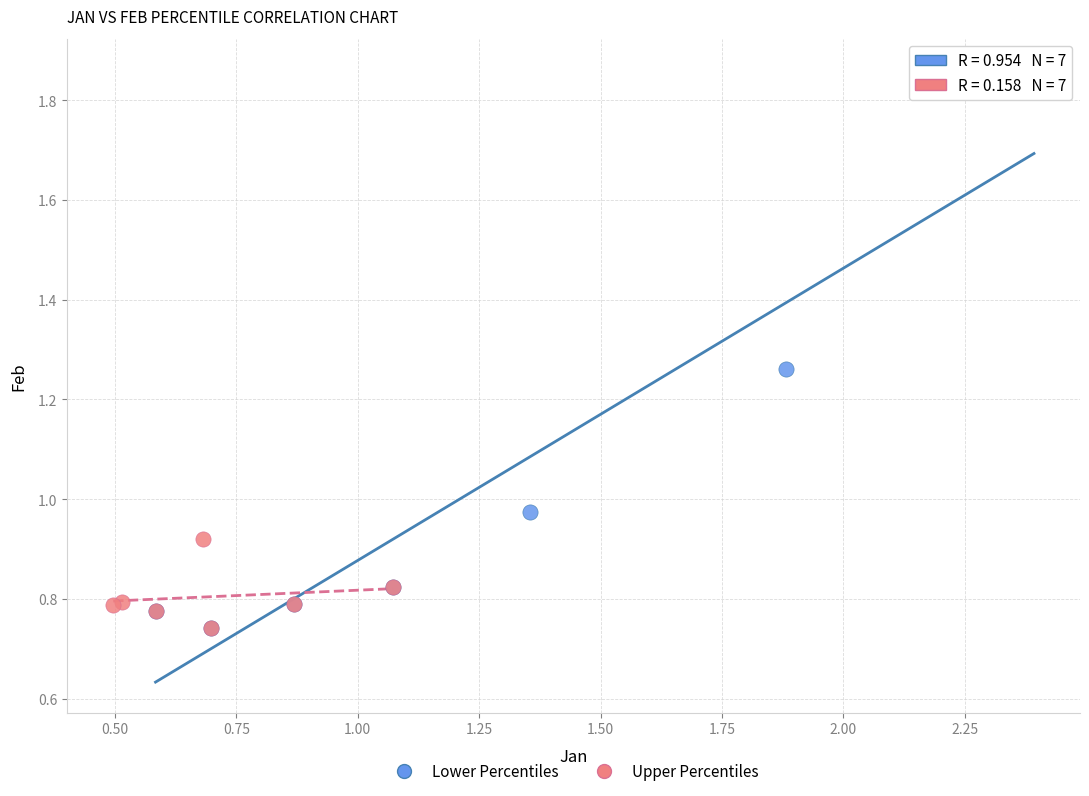

Which series has the largest Y range (max minus min)?

Lower Percentiles